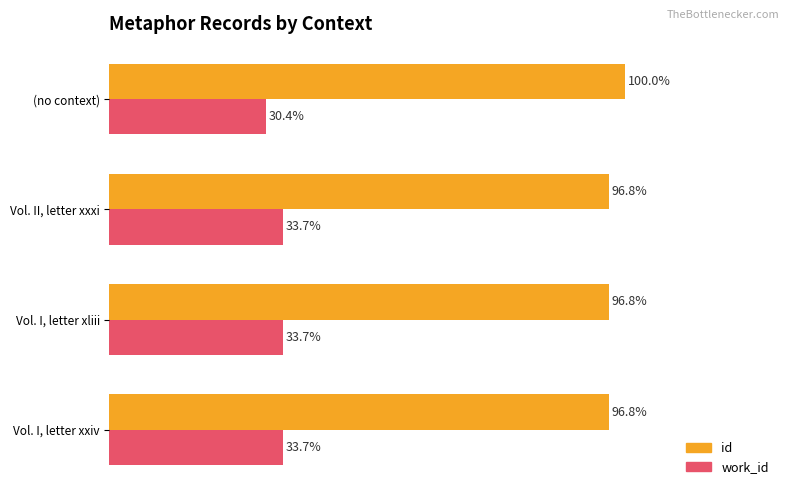

List the series in order of their overall mean, highest first.

id, work_id